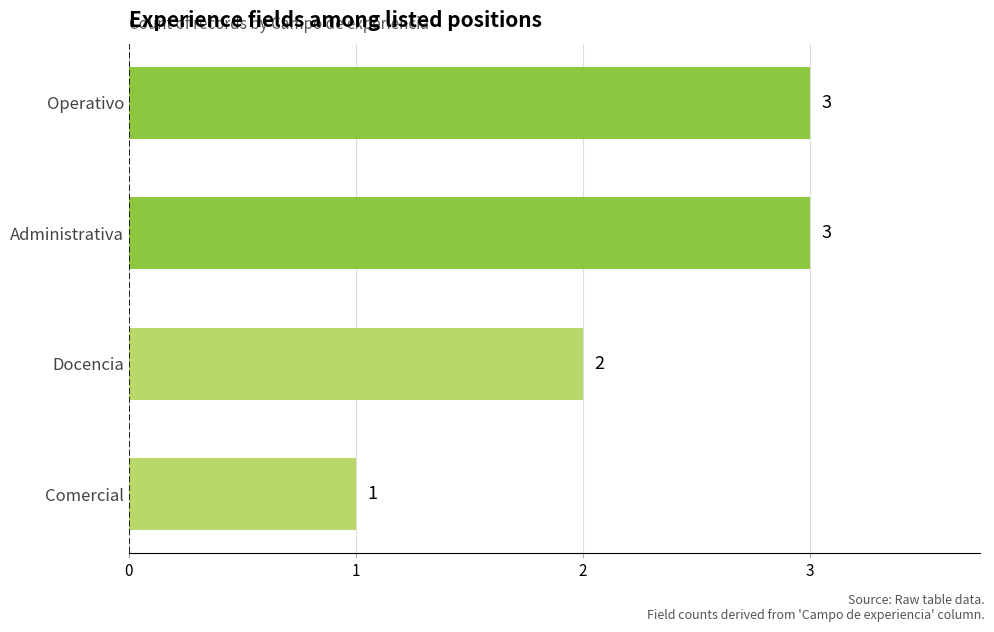

True or false: the data shows 4 at Administrativa.

False